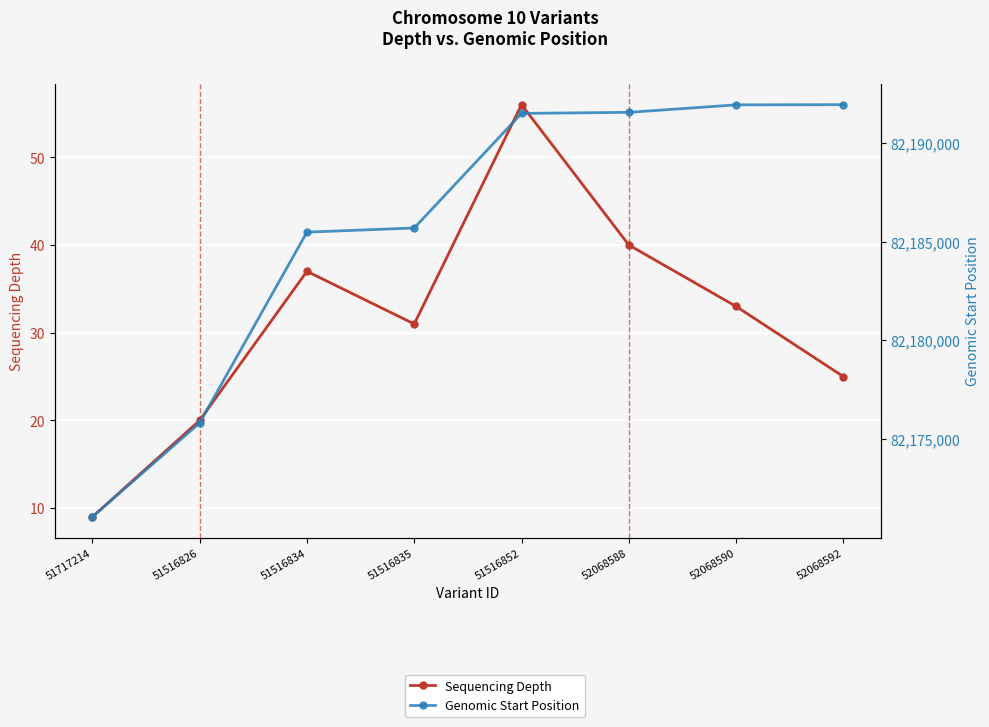

True or false: Genomic Start Position and Sequencing Depth cross at least once.

False